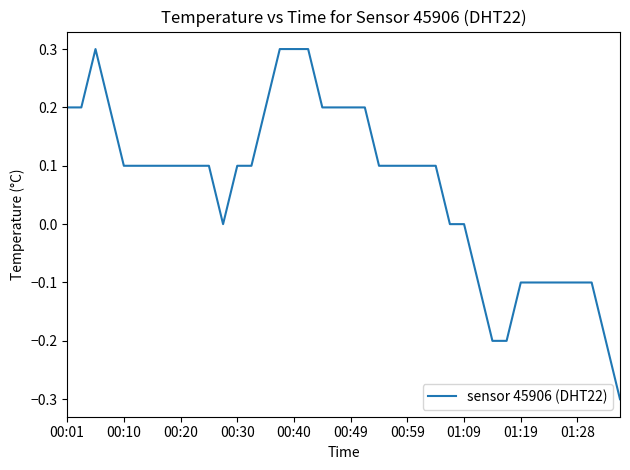

What is the smallest value displayed?

-0.3